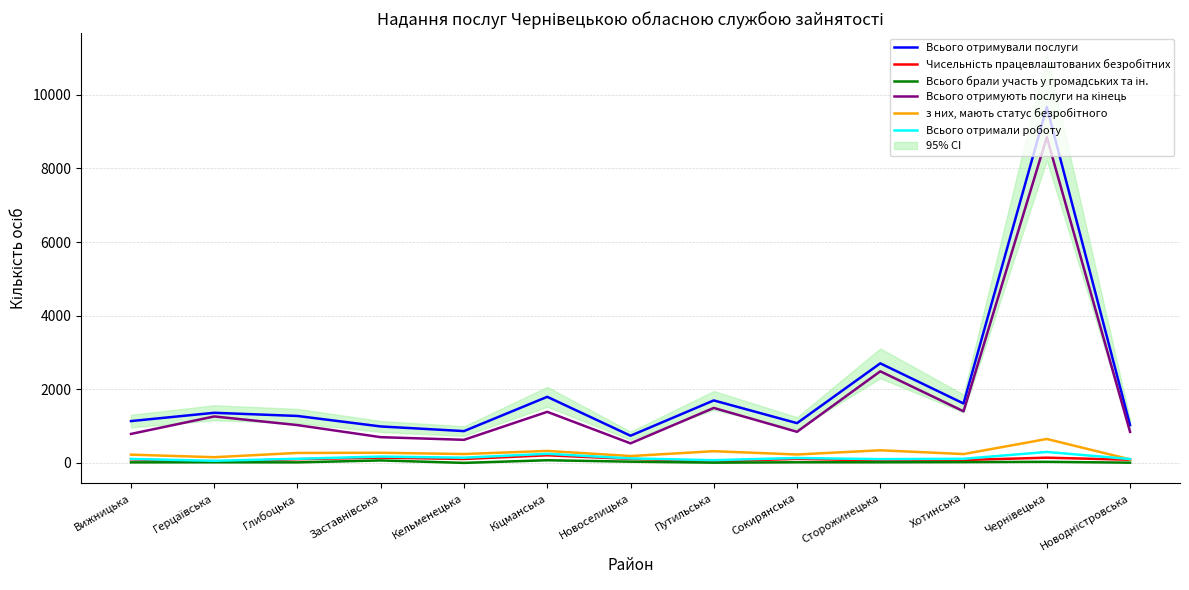

True or false: Всього отримали роботу and Всього брали участь у громадських та ін. intersect in this chart.

False